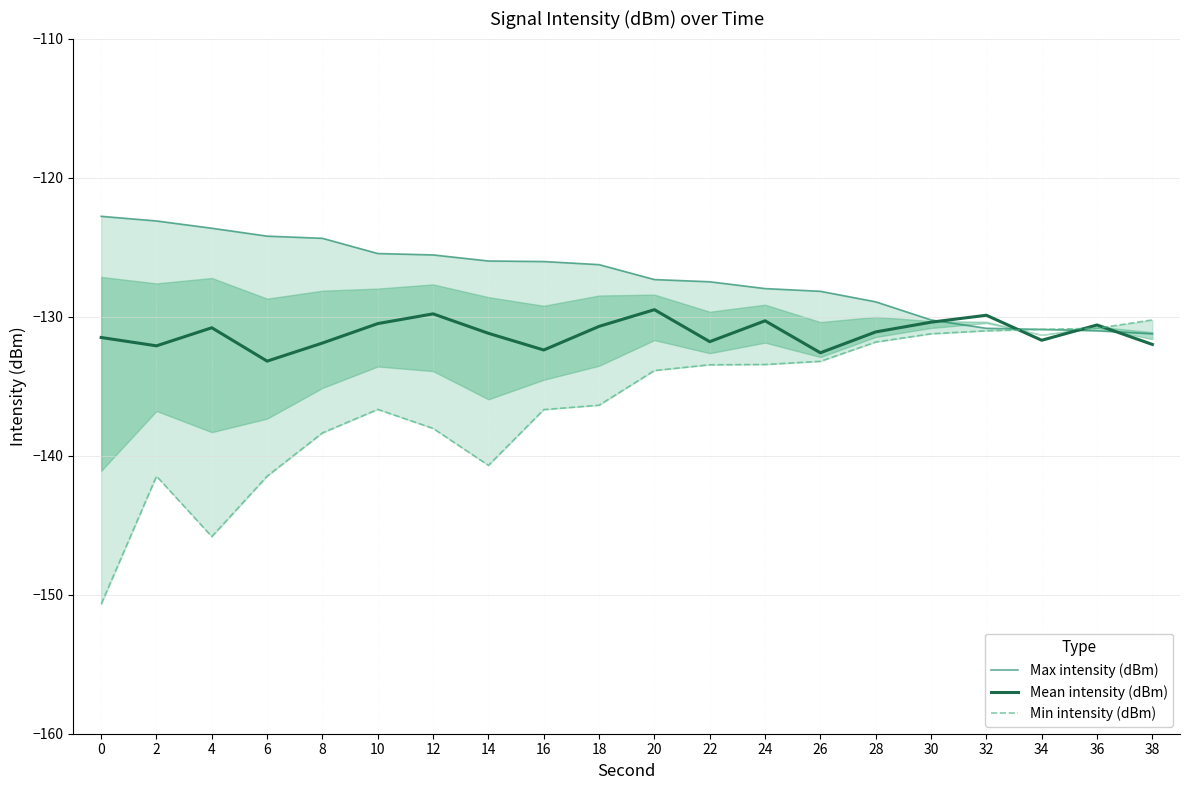

What are all the series names shown in the legend?

Max intensity (dBm), Mean intensity (dBm), Min intensity (dBm)